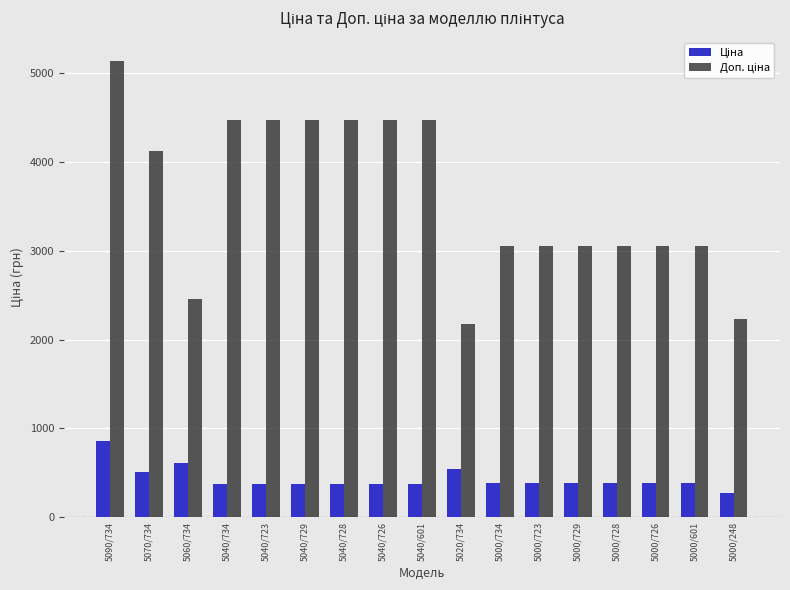

How many categories are shown in the chart?

17